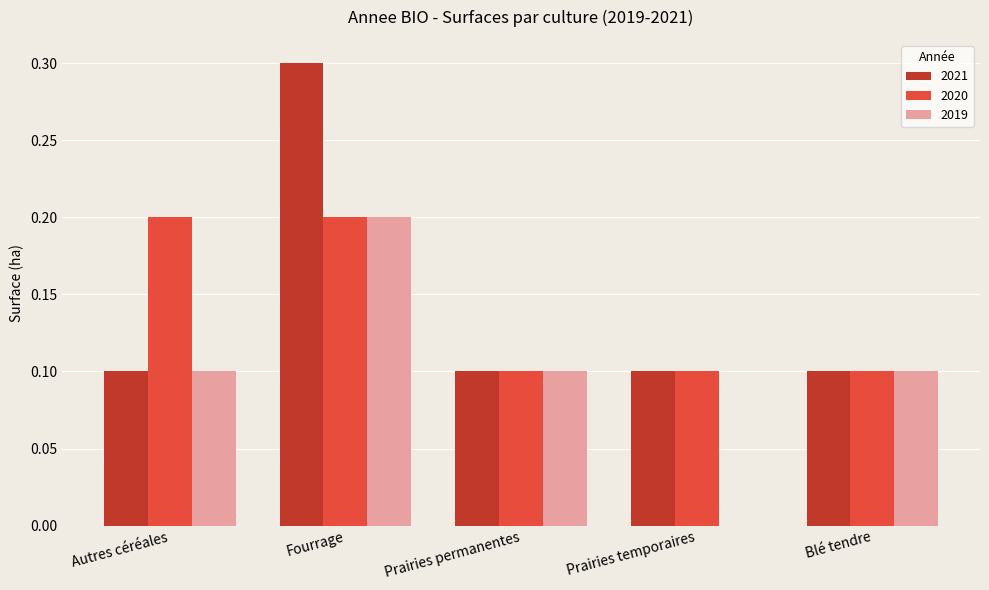

Which series changed the most between Autres céréales and Blé tendre?

2020